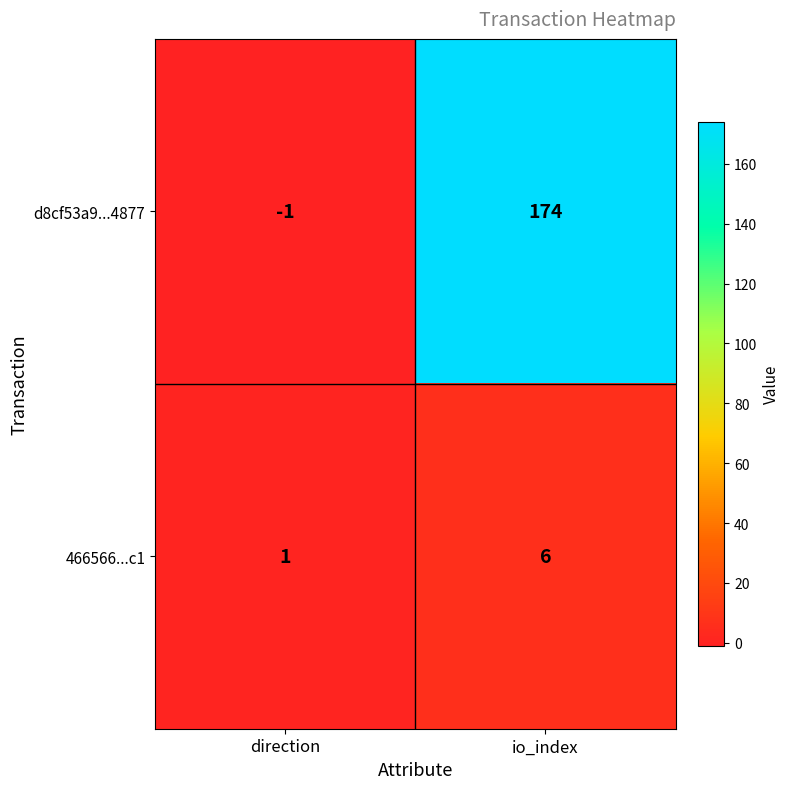

At direction, list the series in order from smallest to largest.

d8cf53a9...4877, 466566...c1